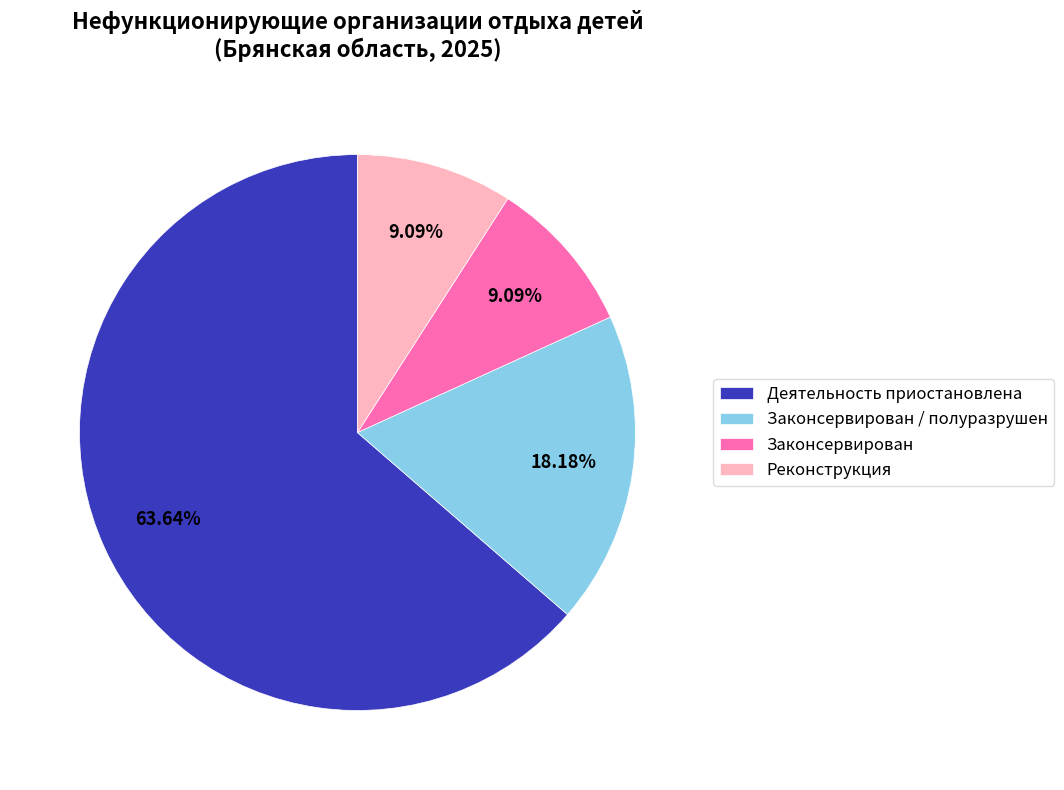

To the nearest percent, what percentage of the pie is Законсервирован / полуразрушен?

18%